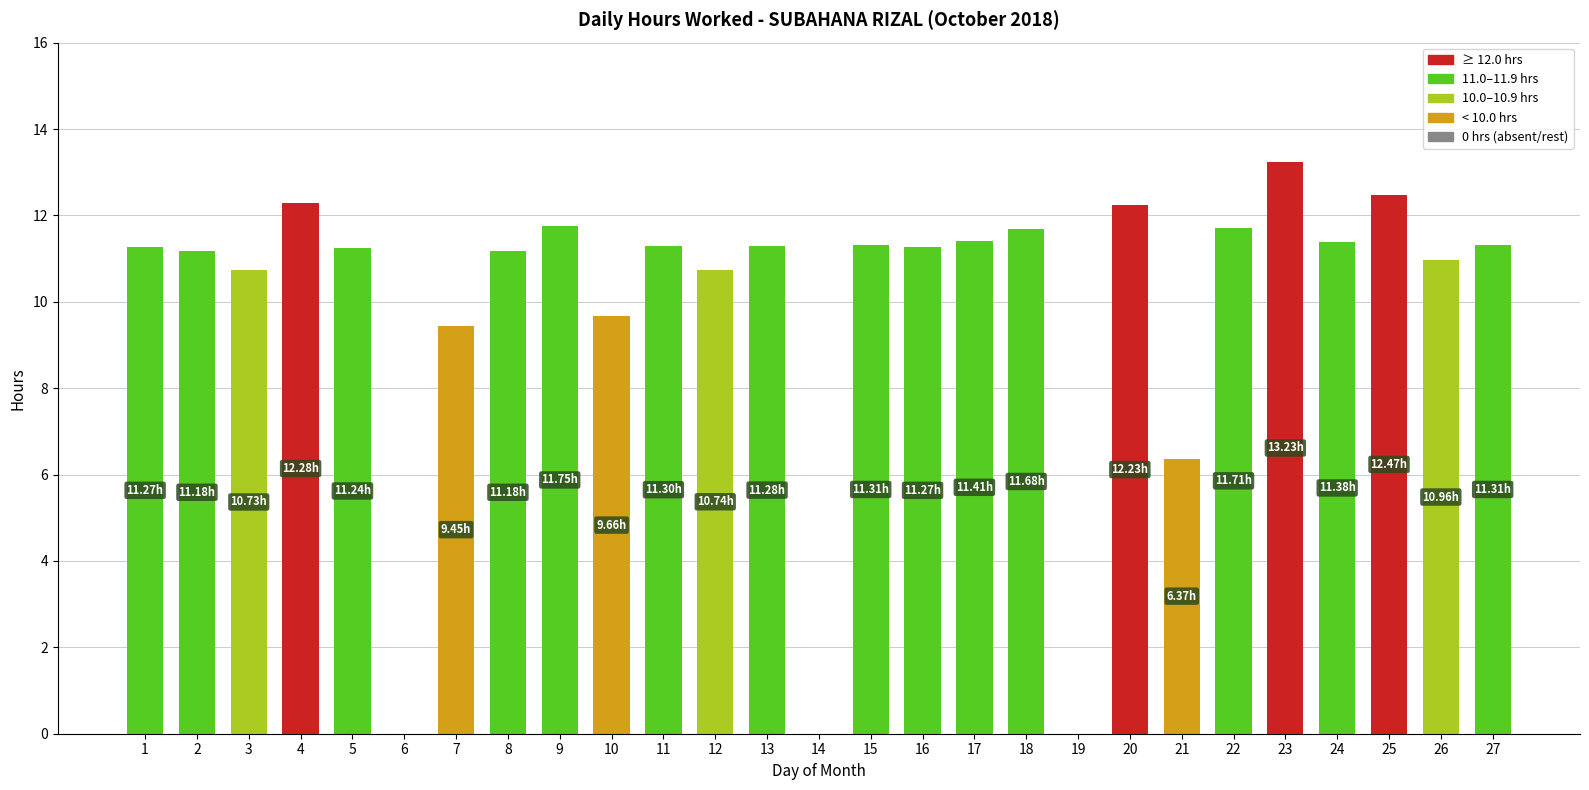

What is the sum of the values at 4 and 18?

24.0